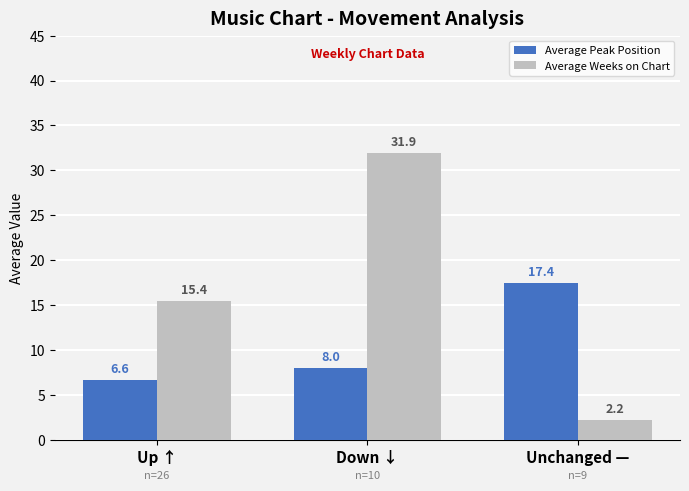

What is the label of the 1st bar from the left?

Up ↑